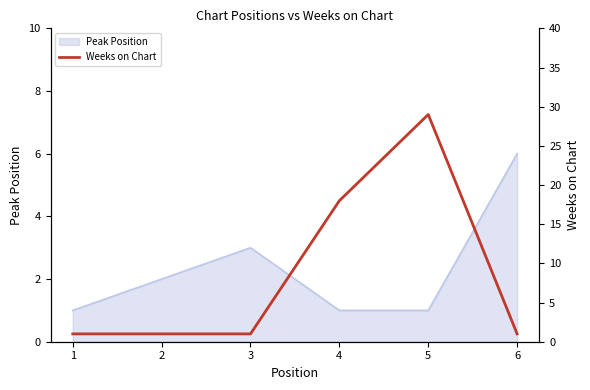

How many lines are shown in the chart?

1